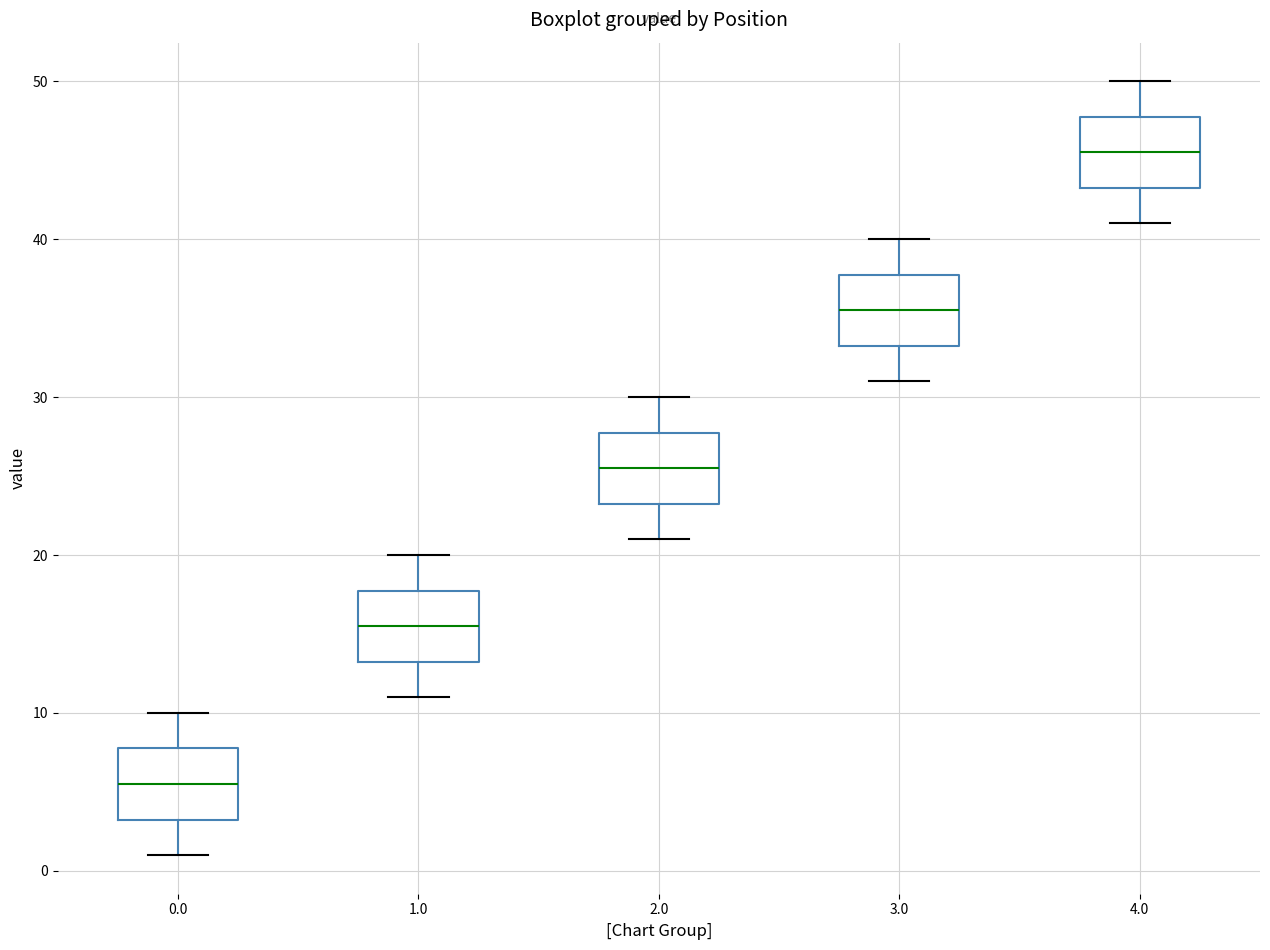

Which box's median line is the highest?

4.0